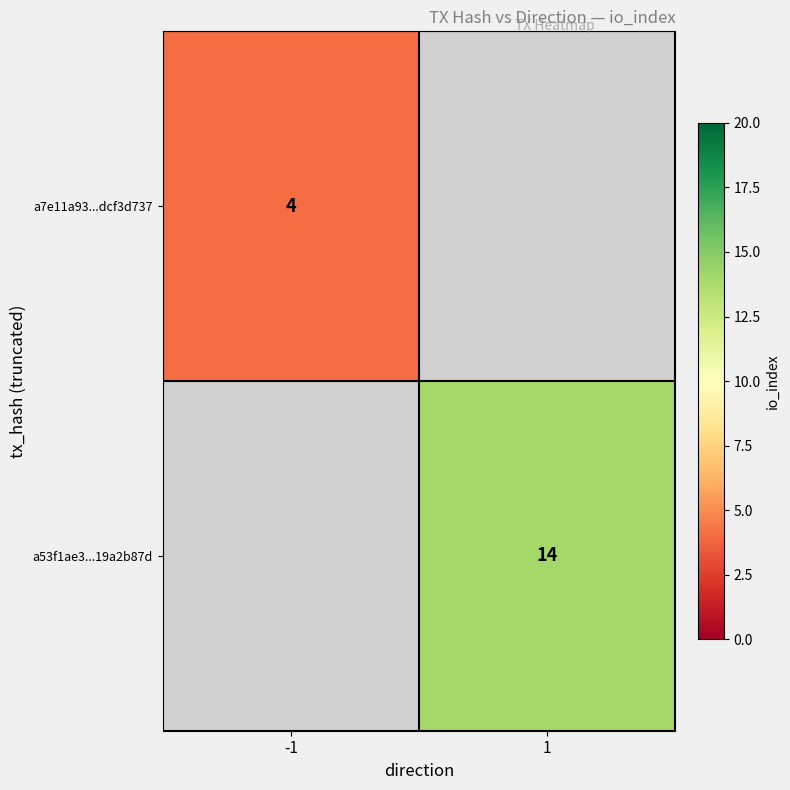

The a53f1ae3...19a2b87d series shows 14 at 1. True or false?

True